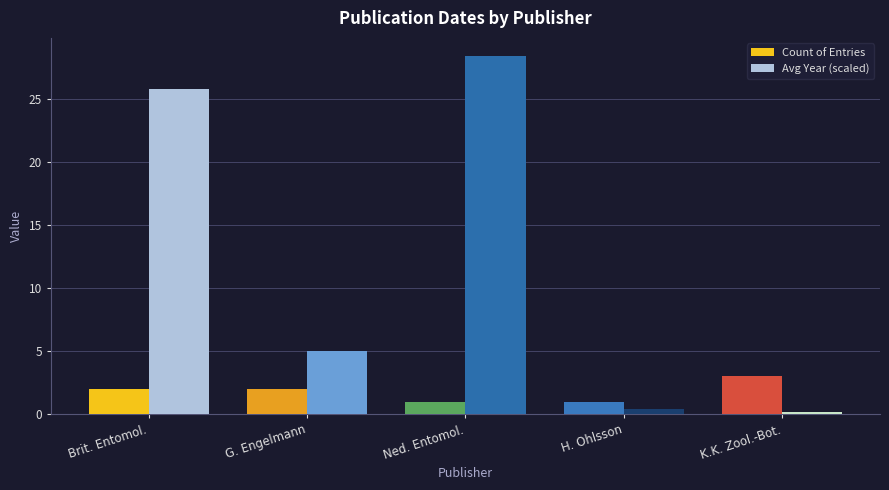

Which category has the highest value across all series?

Ned. Entomol.